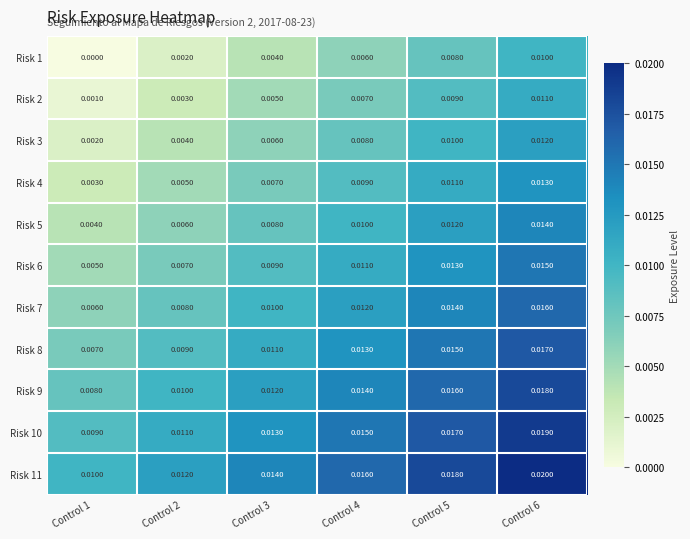

Is the value of Risk 3 at Control 2 greater than the value of Risk 4 at Control 1?

Yes